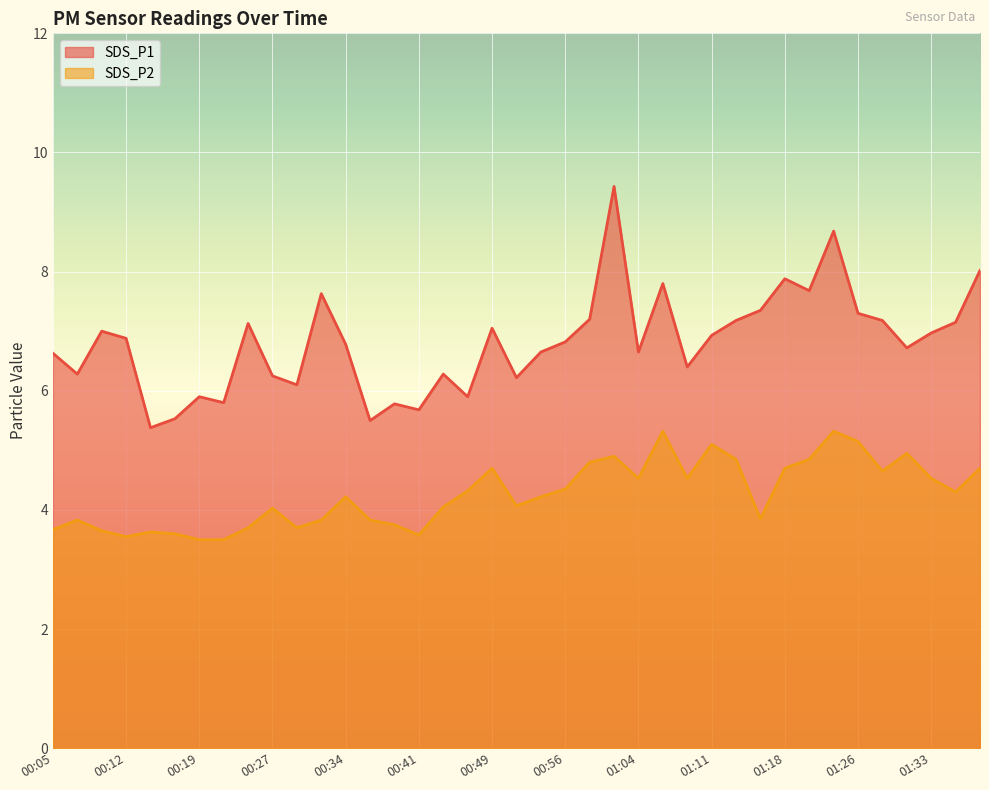

What is the value of the SDS_P1 point at the 39th from the left?

8.0